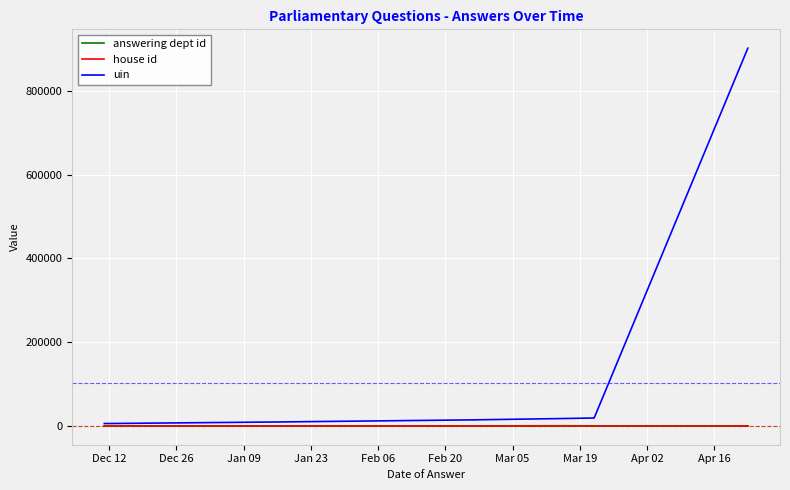

Is the value of uin at Dec 12 greater than the value of answering dept id at Jan 09?

Yes